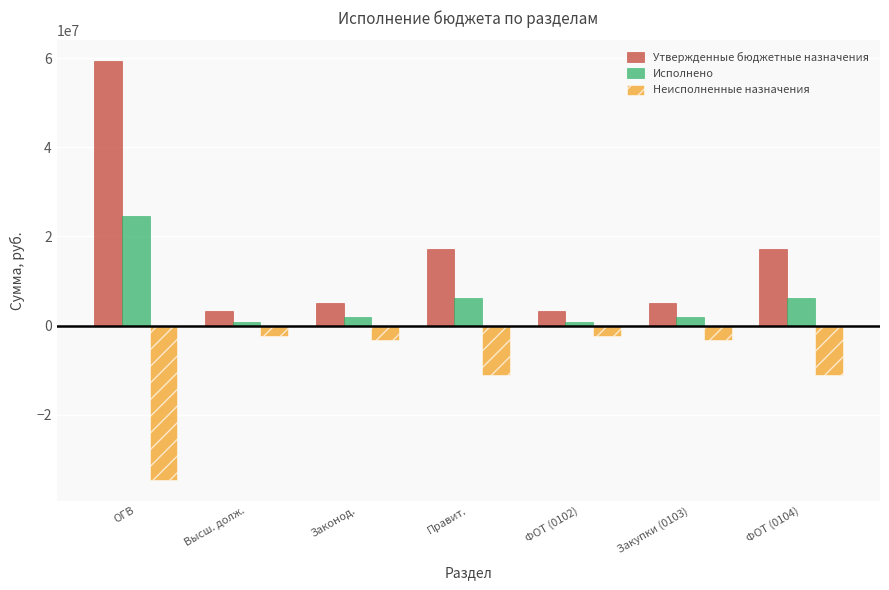

The value of Утвержденные бюджетные назначения at ФОТ (0104) is 22600167.1. True or false?

False